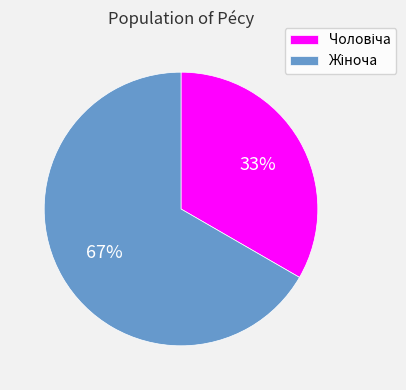

To the nearest percent, what is the average slice percentage?

50%